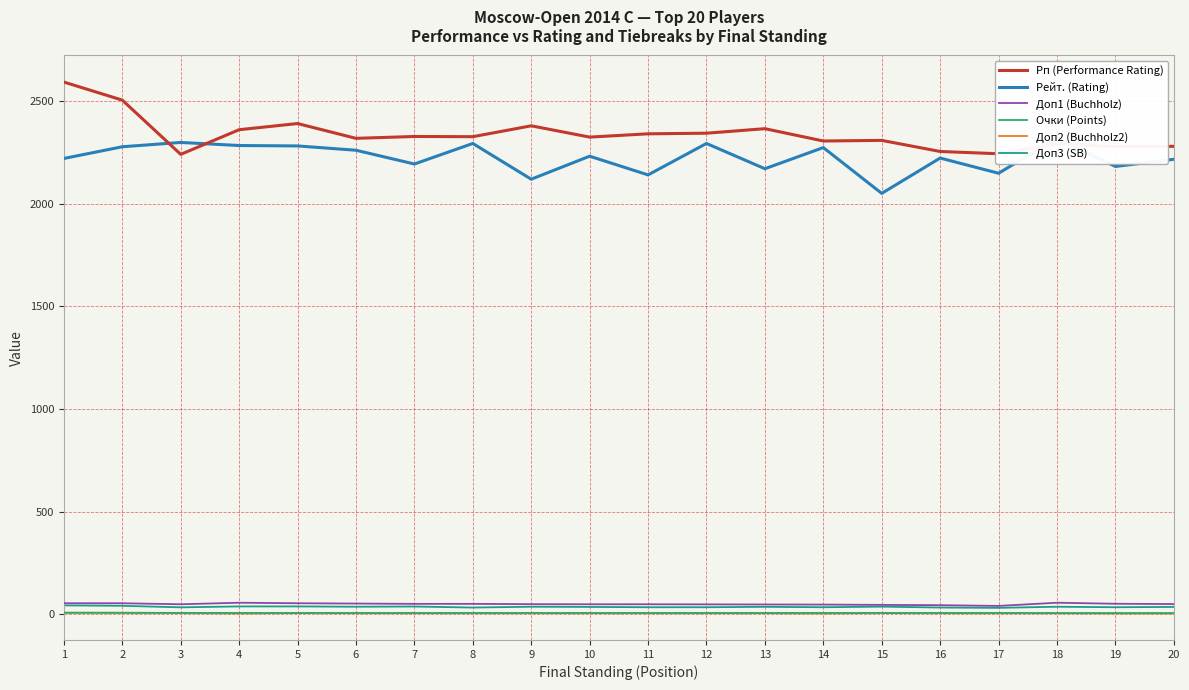

Which series has the largest total across all categories?

Рп (Performance Rating)